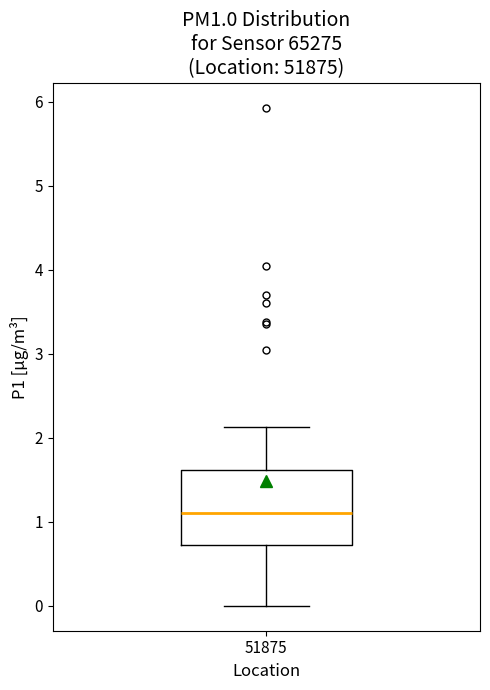

Read this box plot against the y-axis: the position of the median line, the range covered by the box, and the ends of both whiskers. The values are not printed on the chart, so give them approximately, as read against the axis.

median 1.1, box 0.7 to 1.6, whiskers 0.0 to 2.1